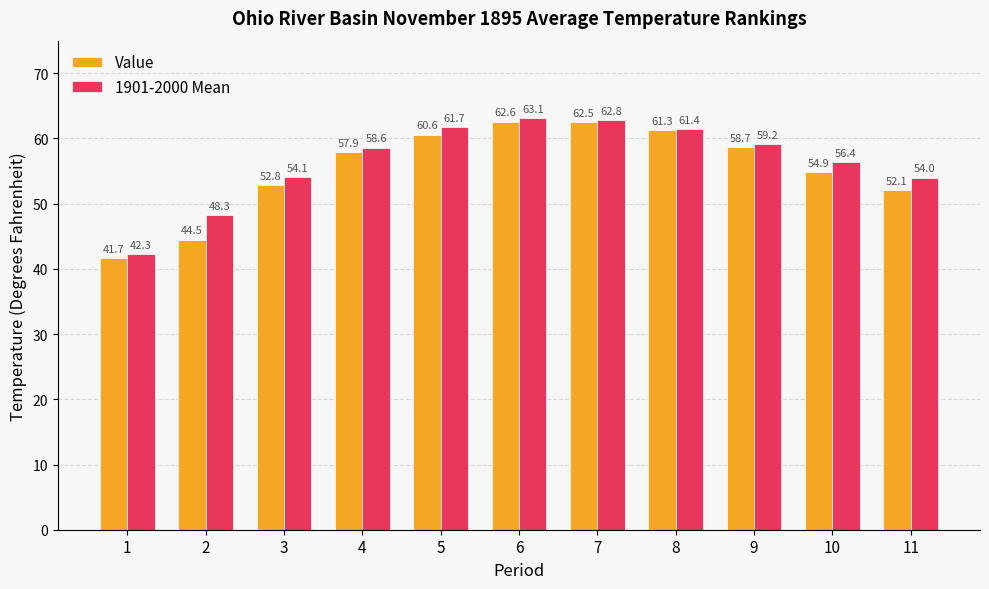

What is the minimum value shown in the chart?

41.7